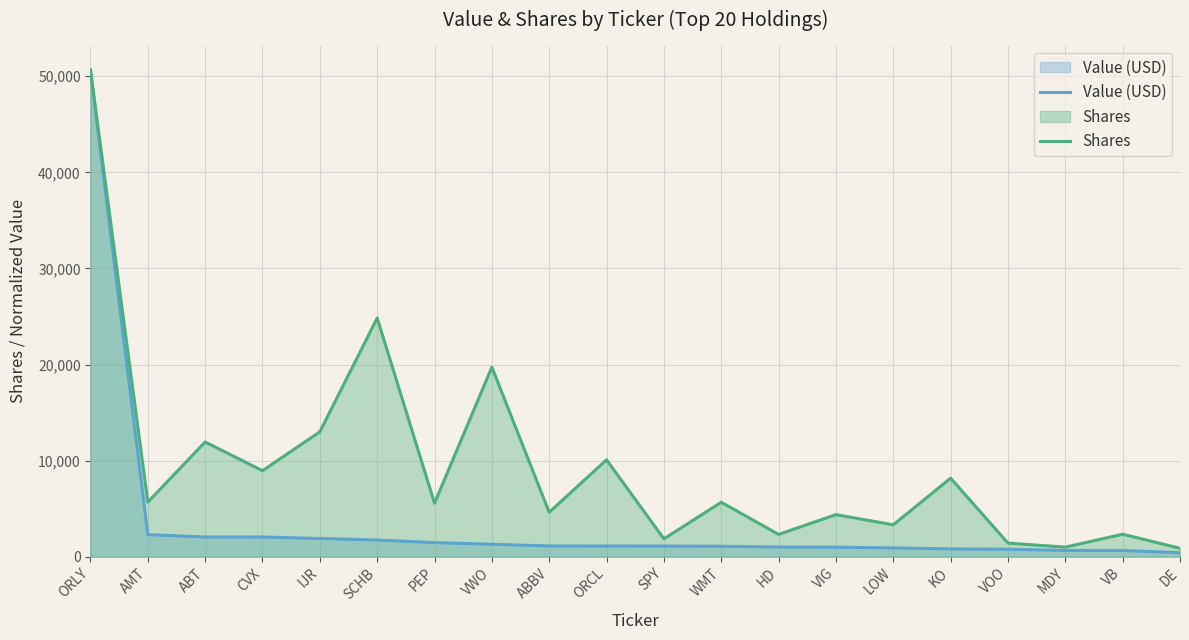

At which label does Value (USD) reach its peak?

ORLY